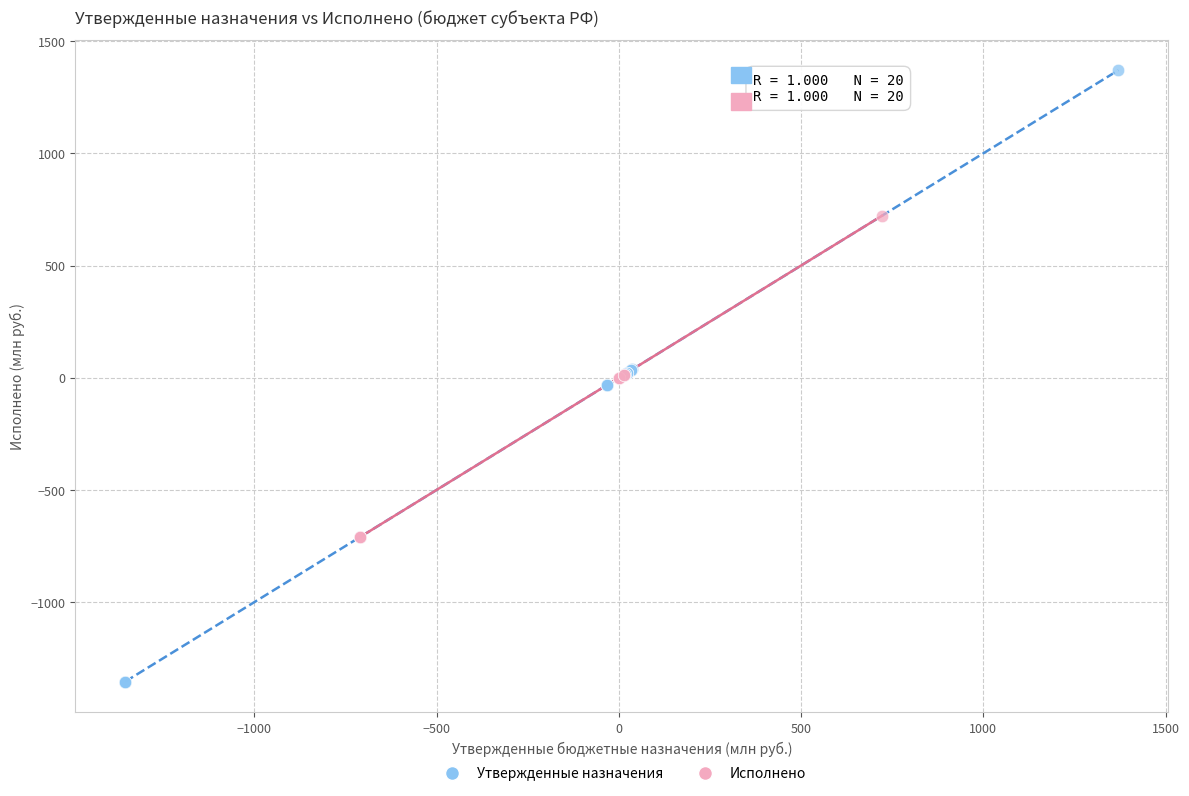

Which series reaches the minimum Y coordinate?

Утвержденные назначения